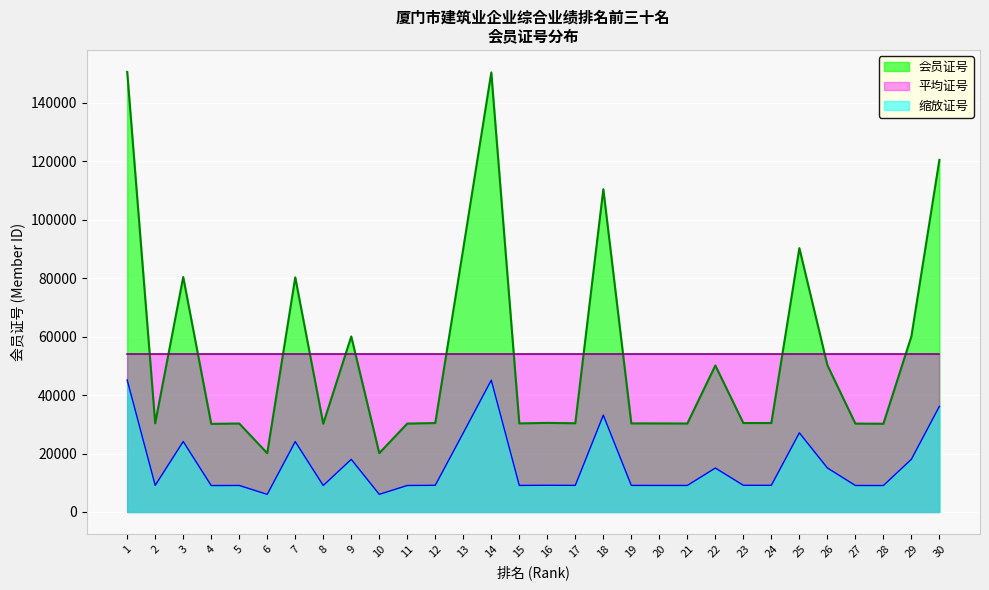

Which has a higher value, 2 or 16?

16